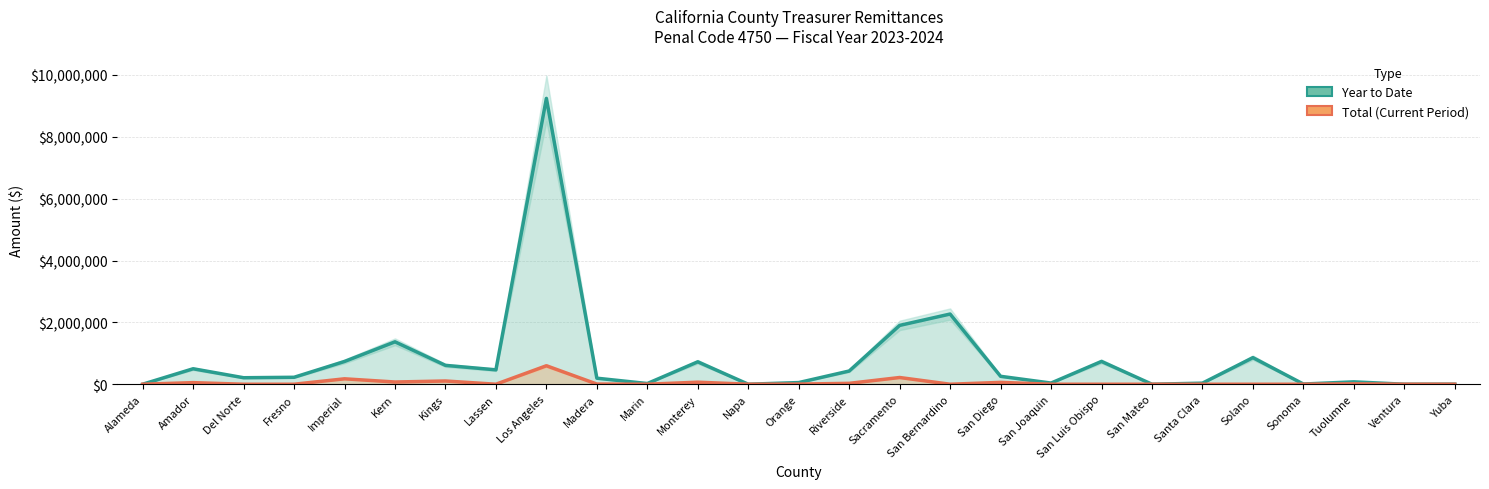

How many distinct data groups are displayed?

2